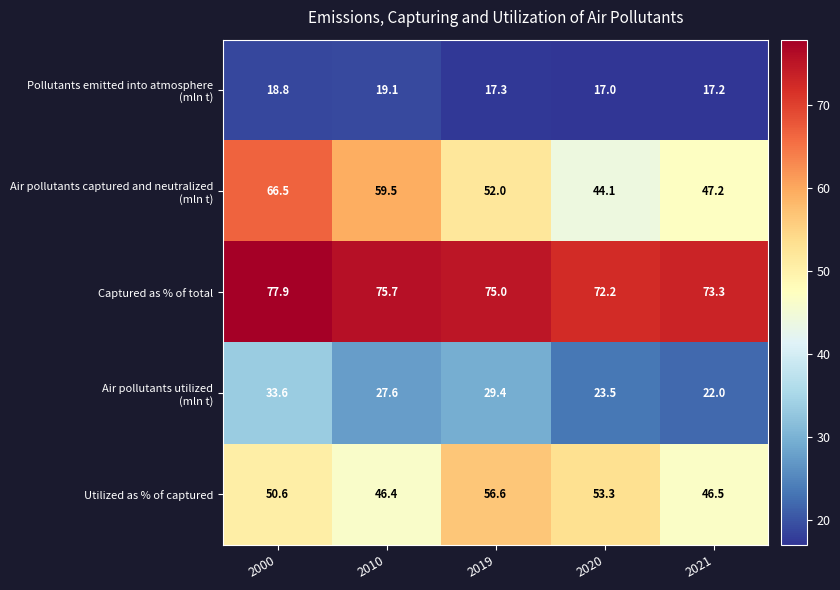

Which category has the lowest value in the Utilized as % of captured series?

2010